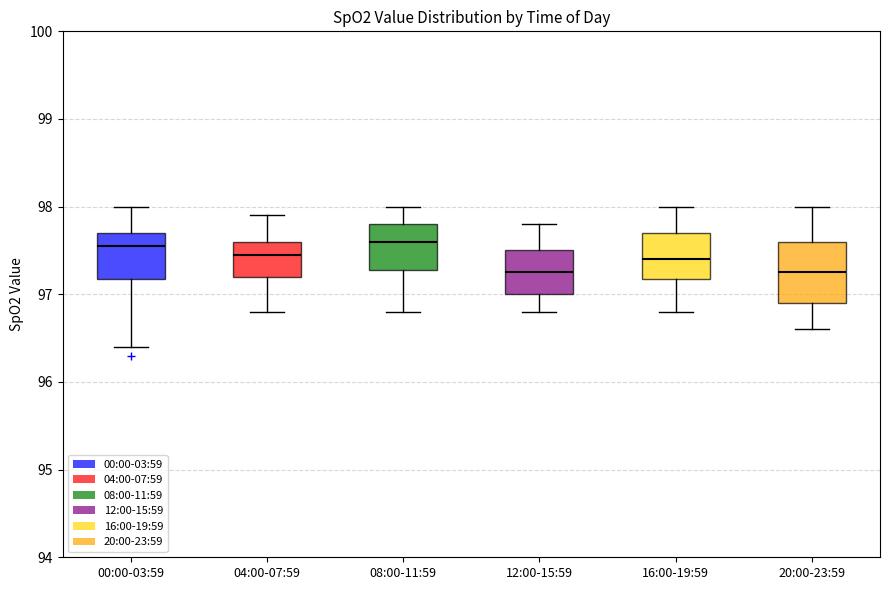

Where does the median line of the box for 16:00-19:59 sit on the y-axis? The values are not printed on the chart, so give them approximately, as read against the axis.

97.4